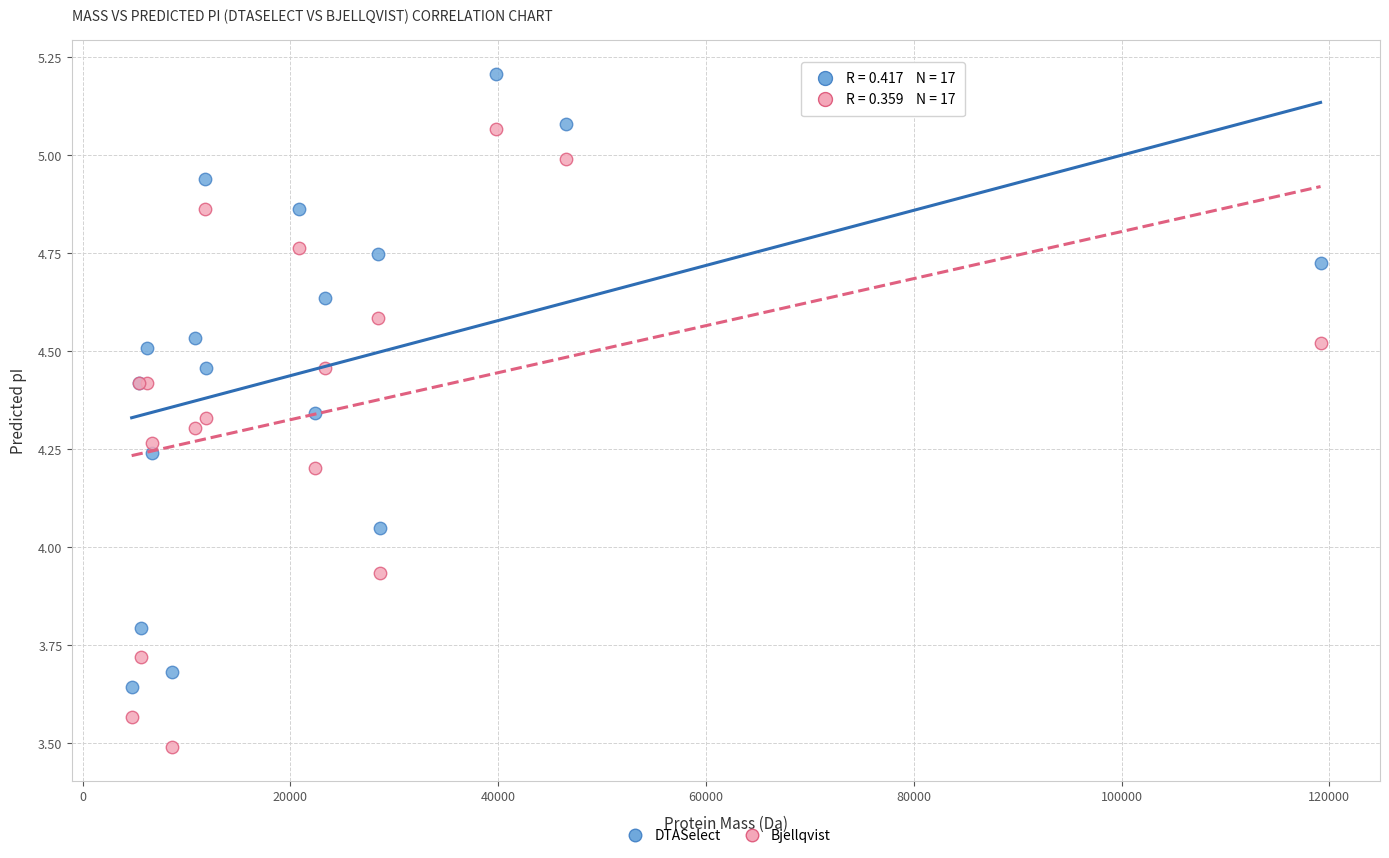

What is the X range (max minus min) for the scatter plot?

114436.4